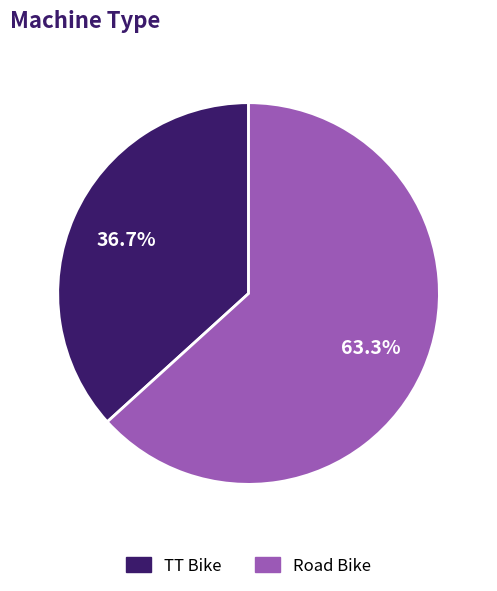

Rank the categories by value from lowest to highest.

TT Bike, Road Bike